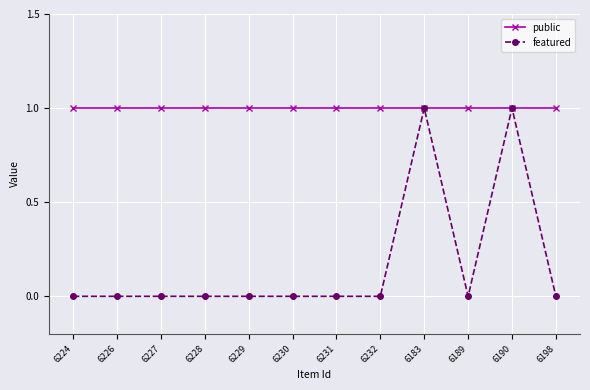

Is the value of public at 6227 greater than the value of featured at 6228?

Yes